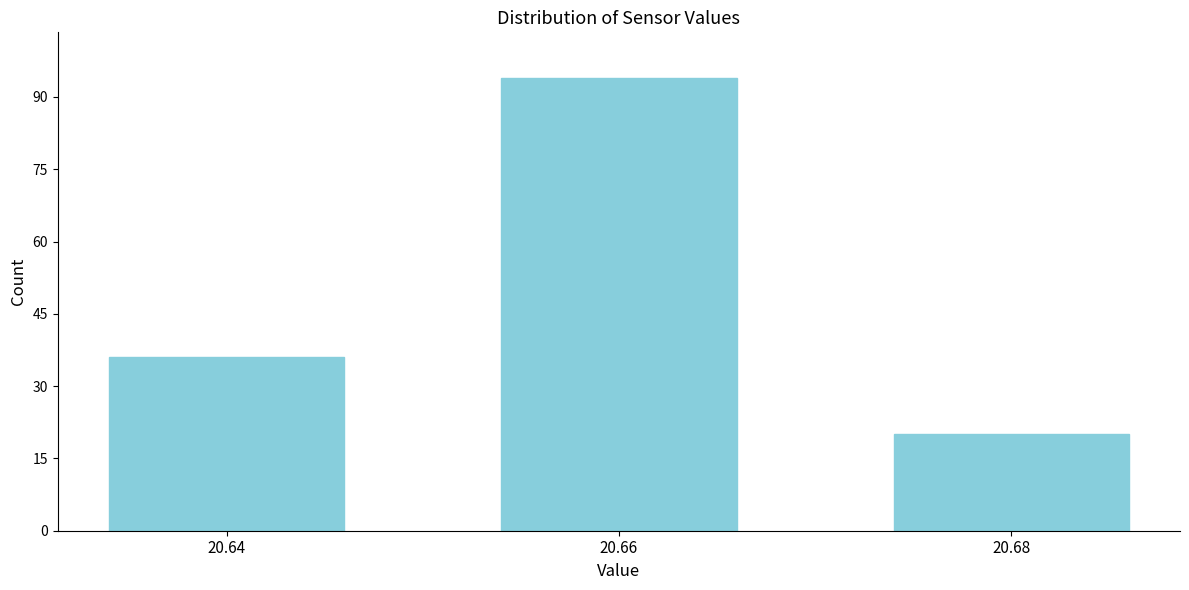

Reading left to right, extract all data points from this chart.

20.64=36	20.66=94	20.68=20